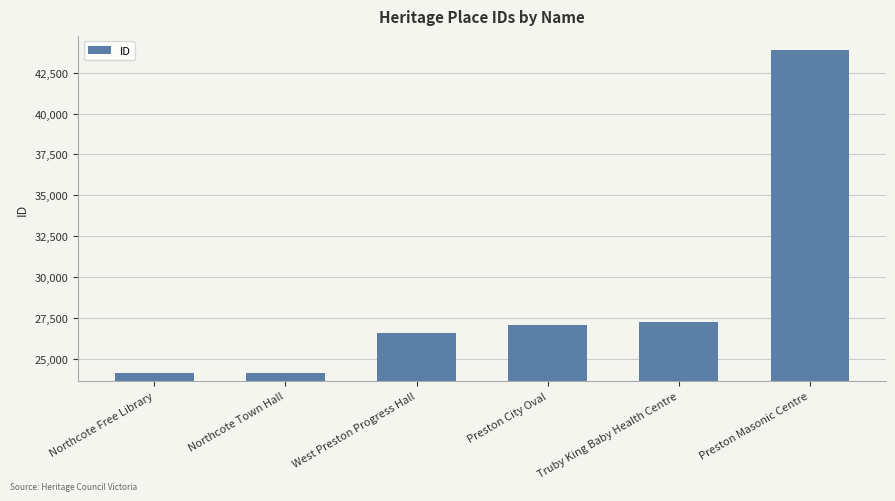

What is the value of the 4th bar from the left?

27068